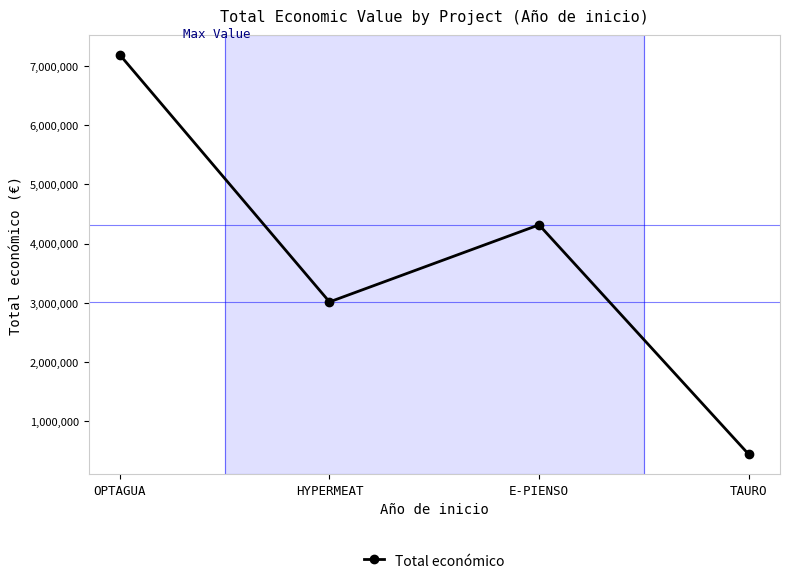

What is the value of the 2nd point from the left?

3013874